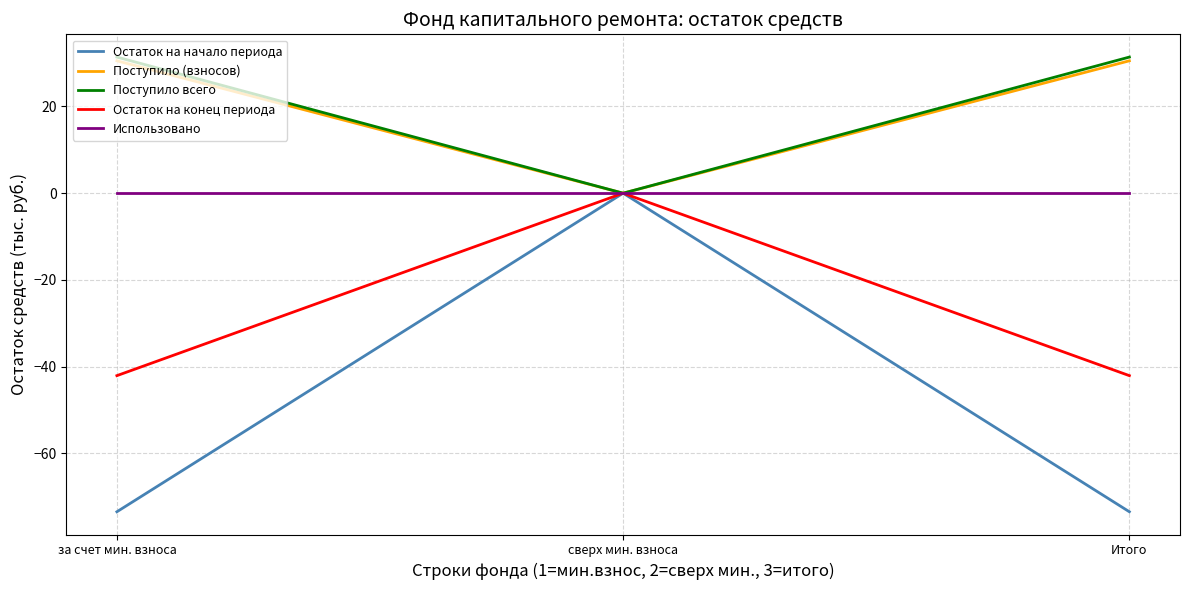

Is this an area chart (filled region under the line)?

No